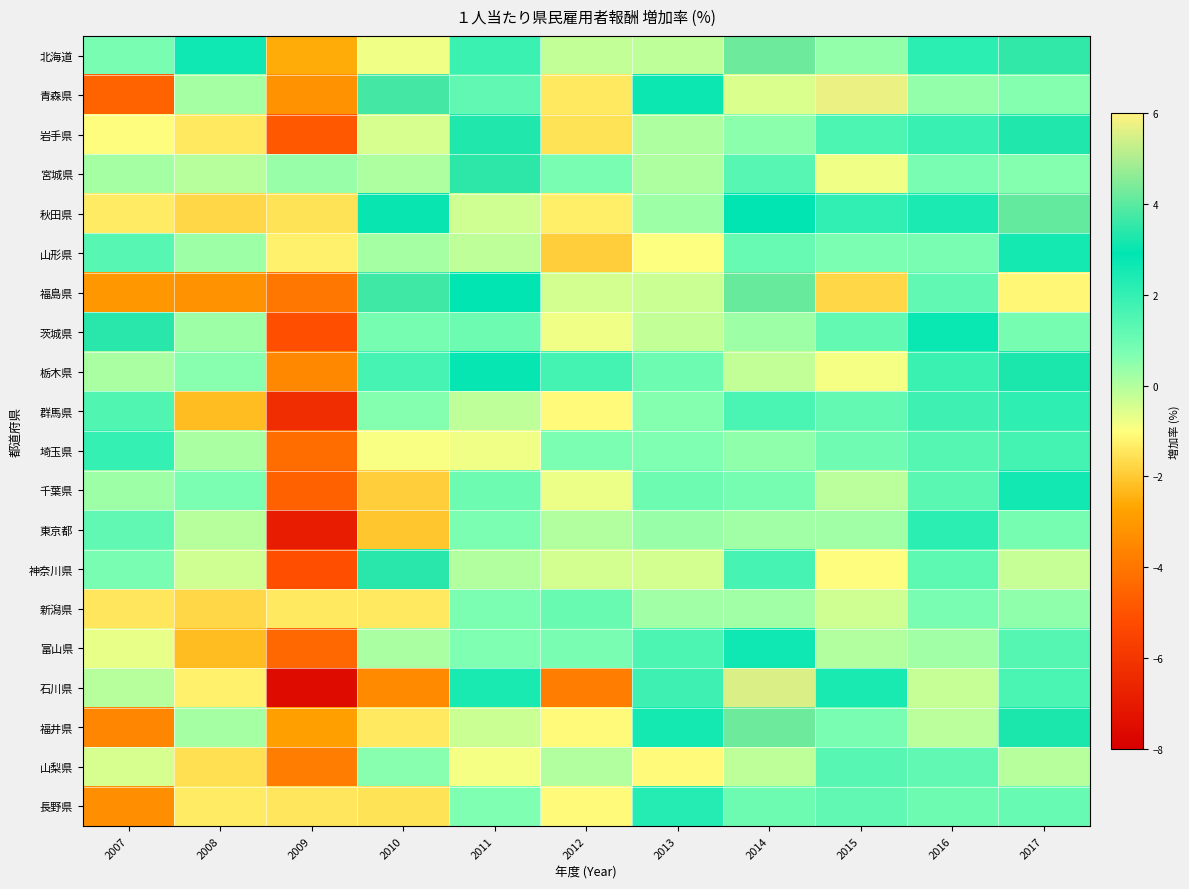

What is the smallest value displayed?

-7.5